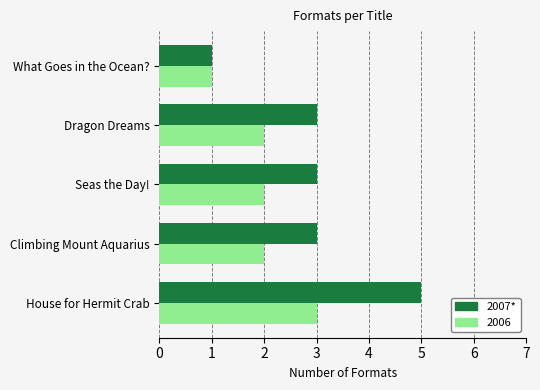

What is the sum of all 2006 values?

10